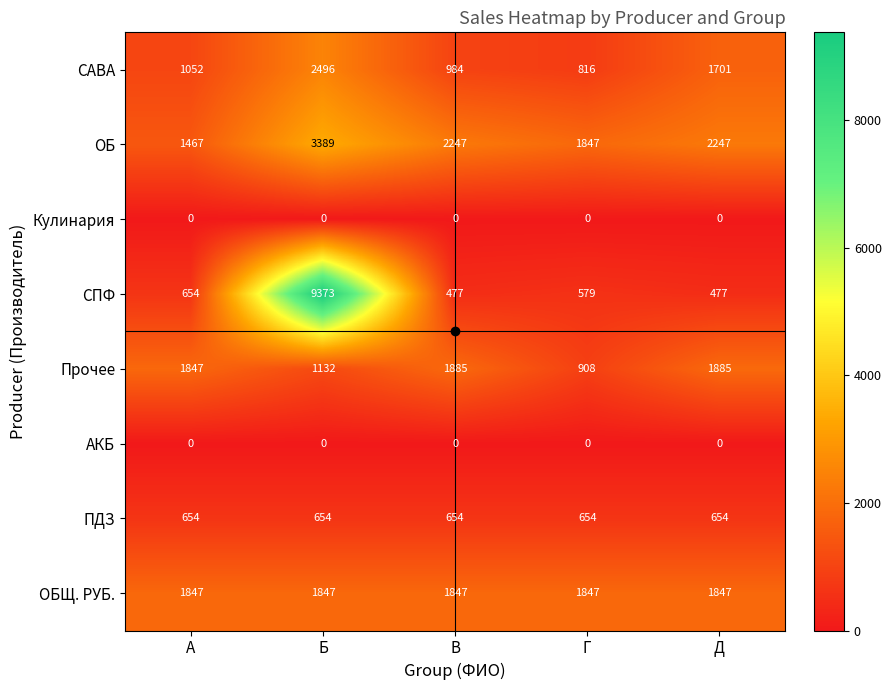

What is the sum of the СПФ values at Б and Г?

9952